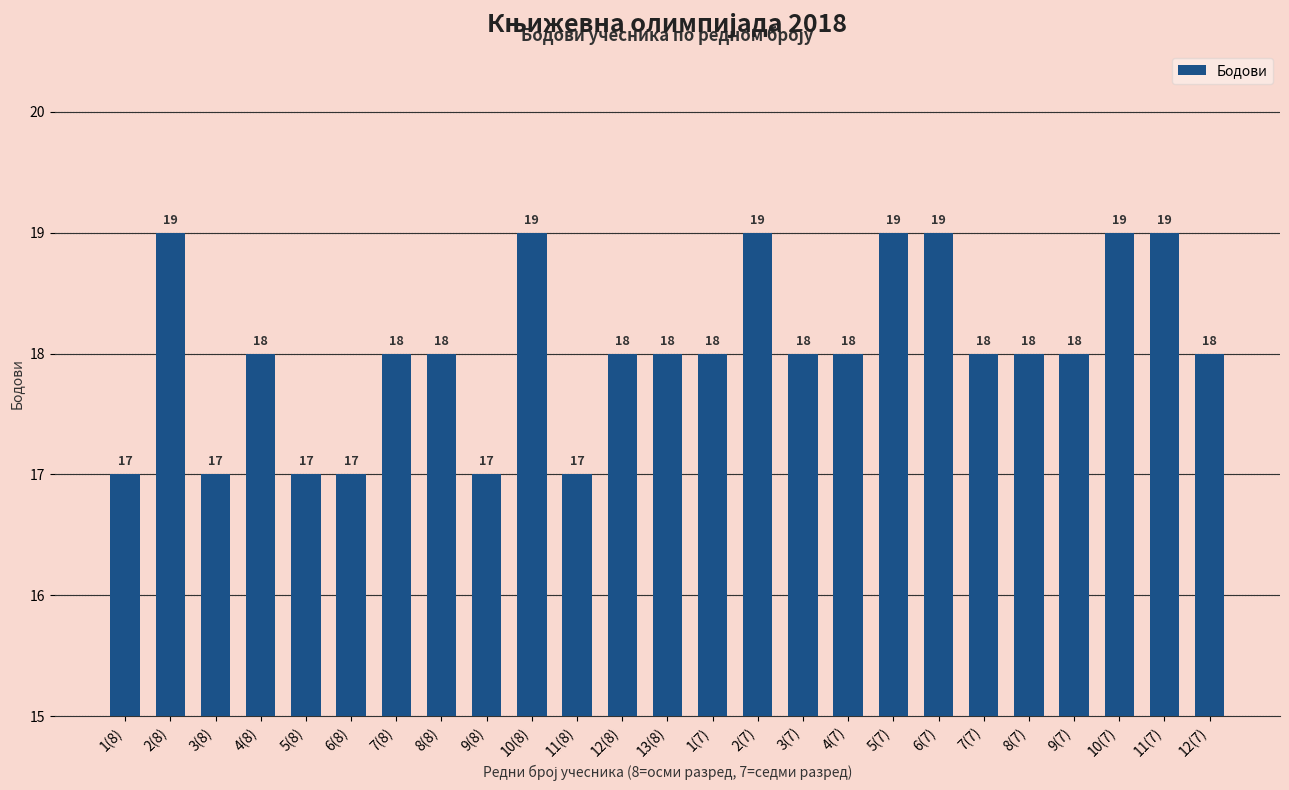

Where does the data first go above 18?

2(8)